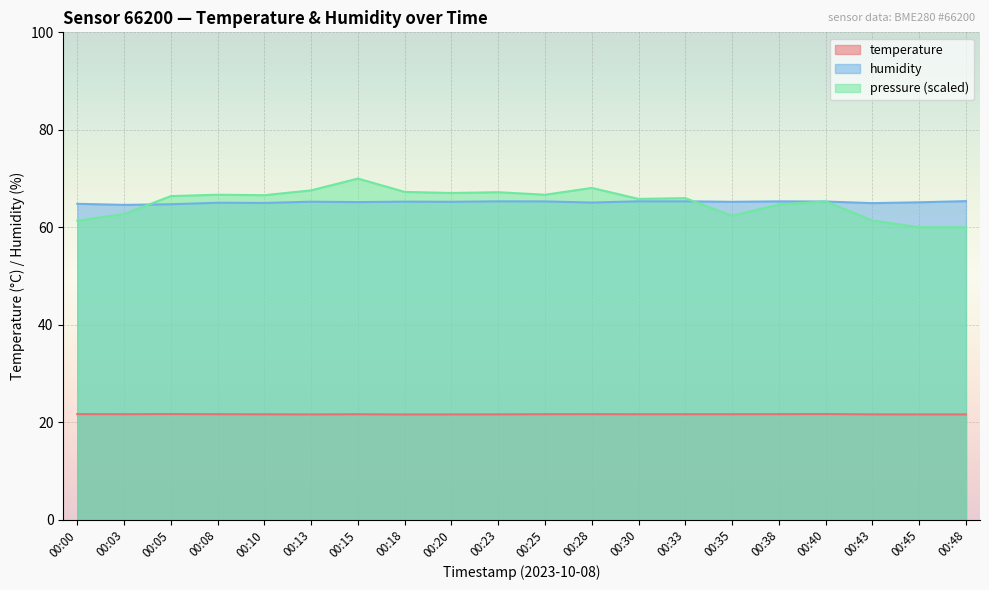

True or false: temperature and humidity intersect in this chart.

False